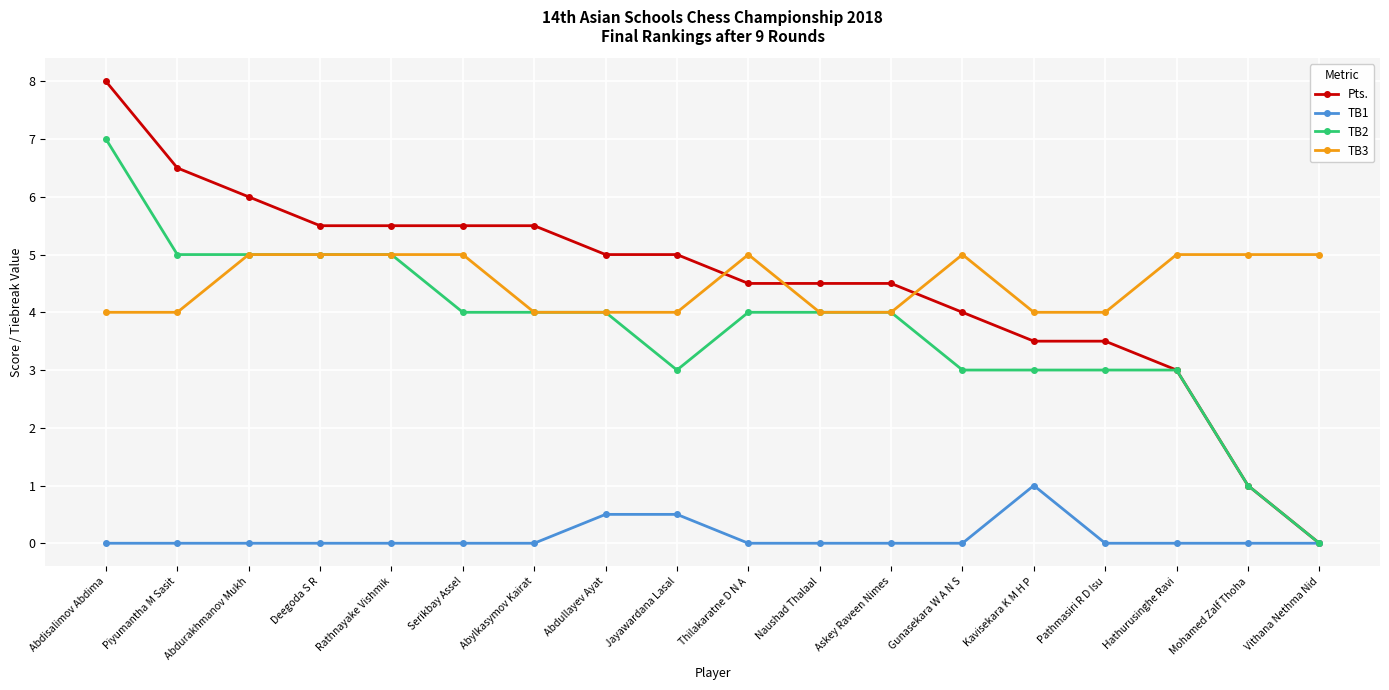

After their last crossing, which series has the higher values: Pts. or TB3?

TB3